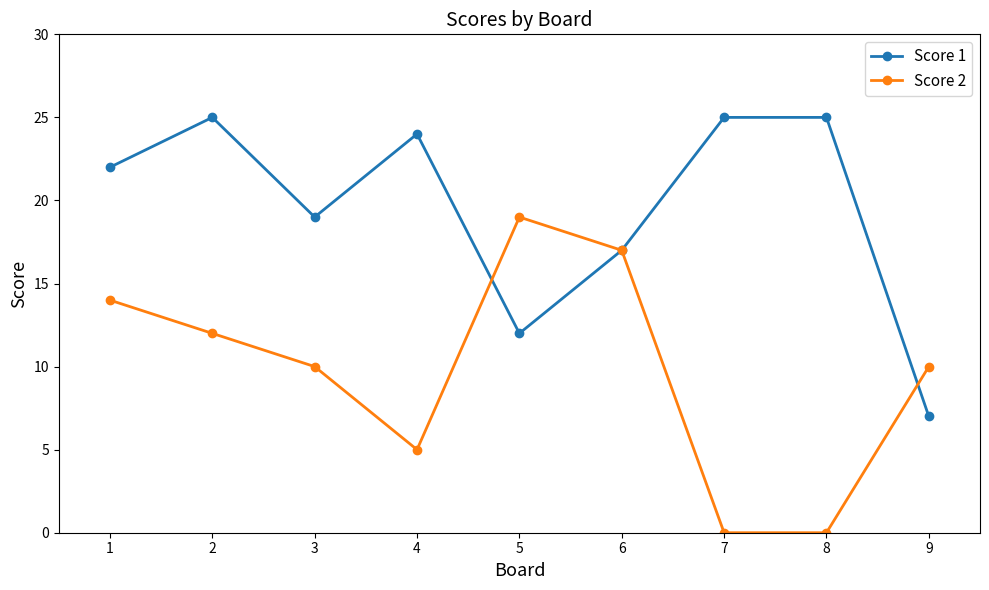

What is the spread (max minus min) of values at 8?

25